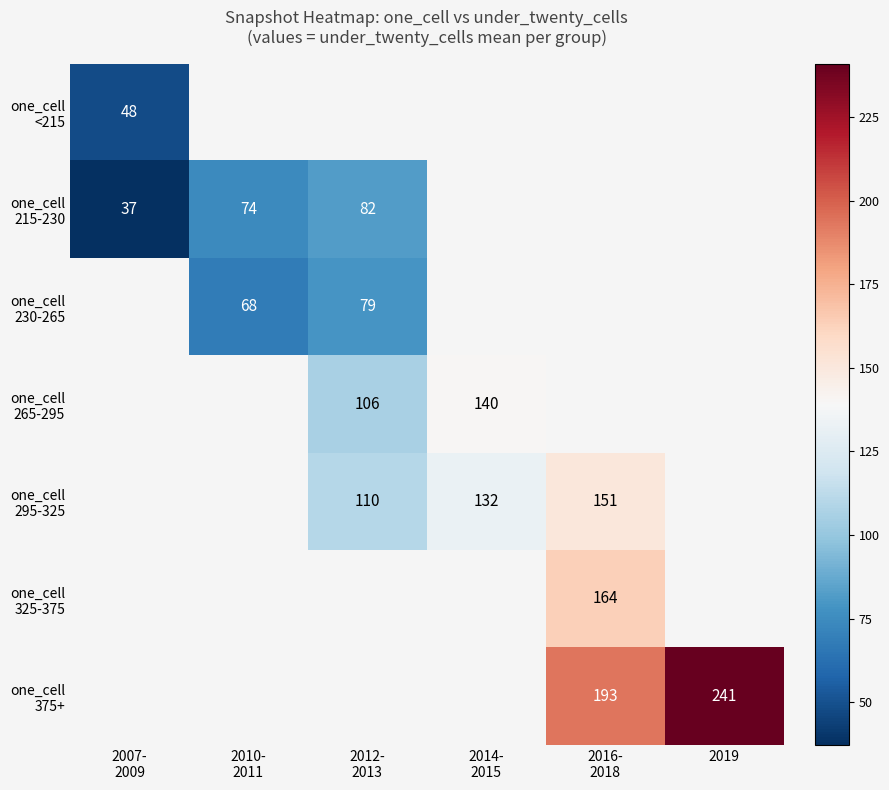

Is the value of one_cell 230-265 at 2016- 2018 greater than the value of one_cell 265-295 at 2014- 2015?

No